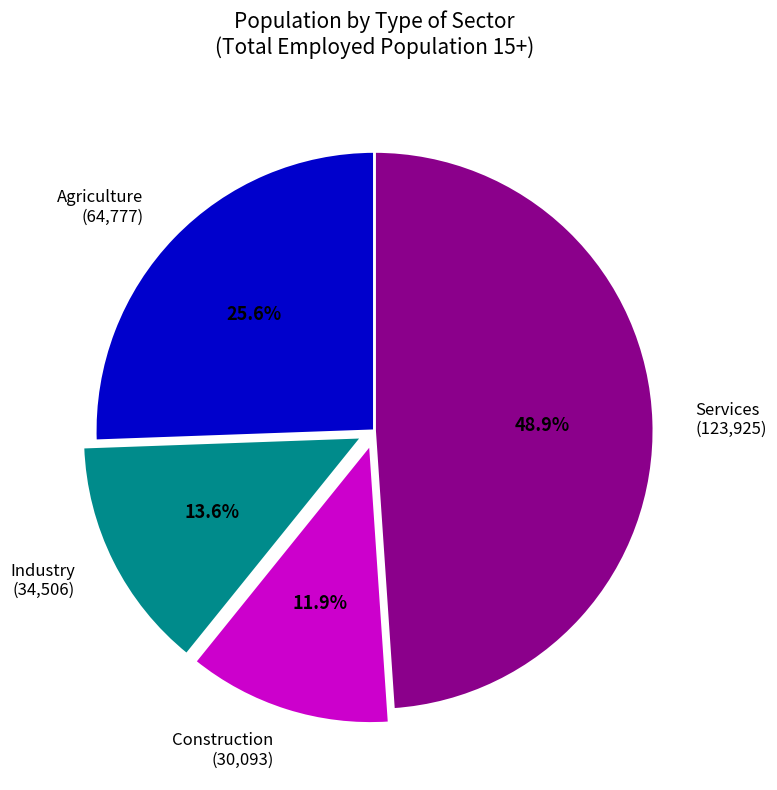

Does any single category account for the majority?

No